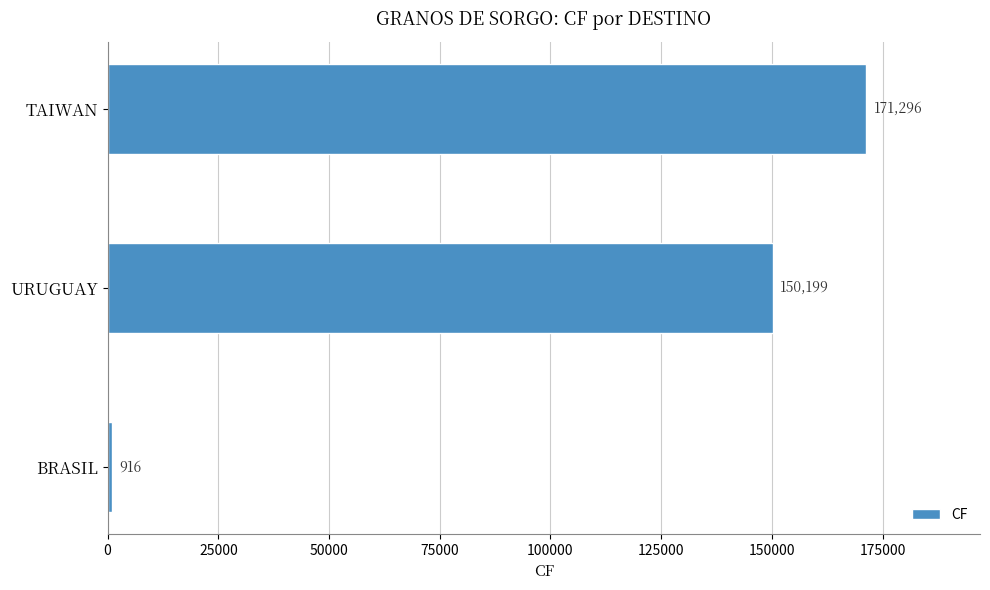

What is the sum of the values at URUGUAY and BRASIL?

151115